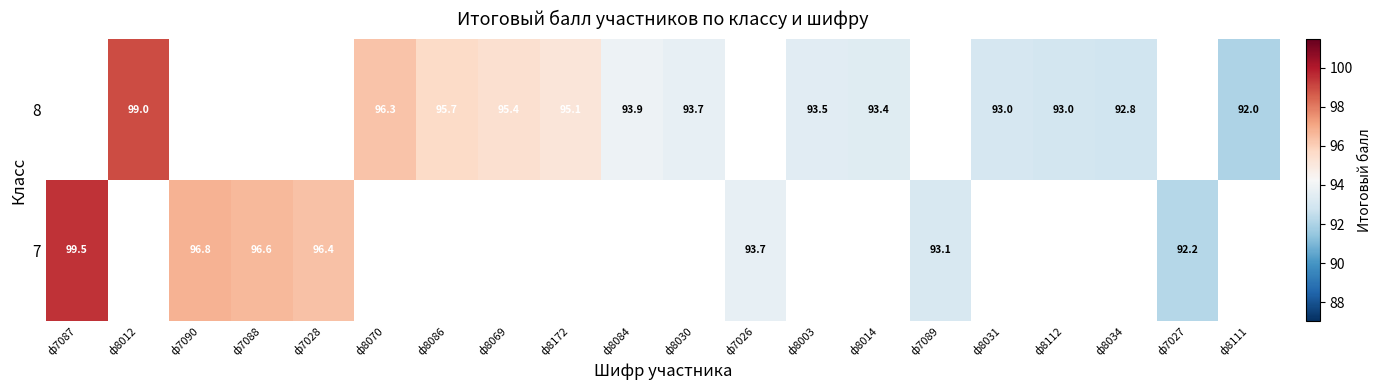

At how many categories does at least one series exceed 94?

9